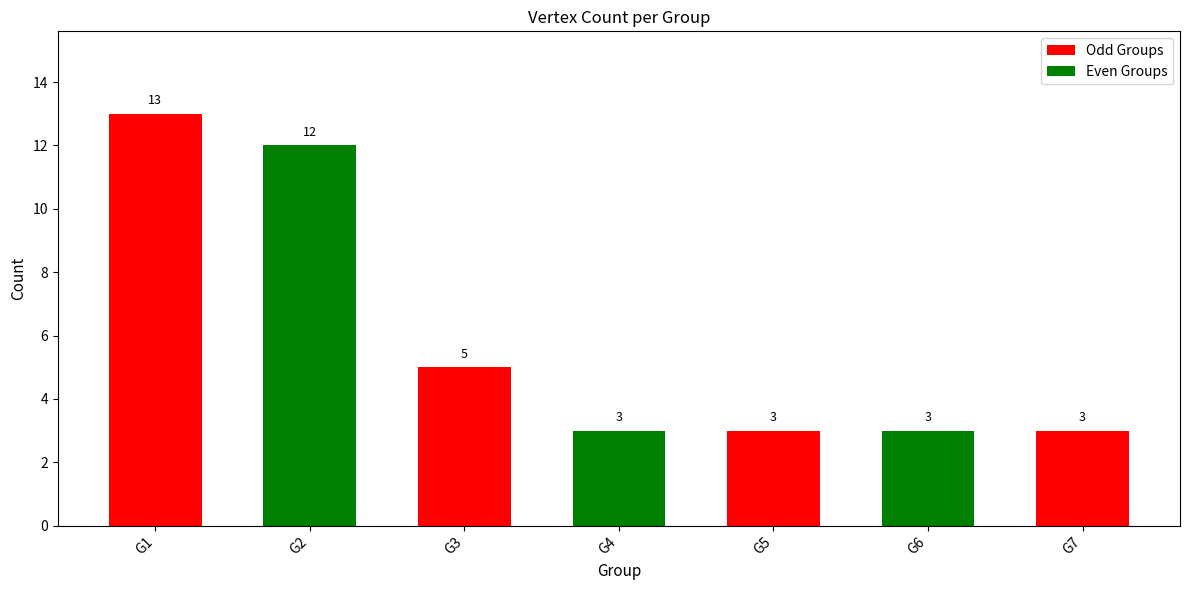

What value does the data have at G4?

3